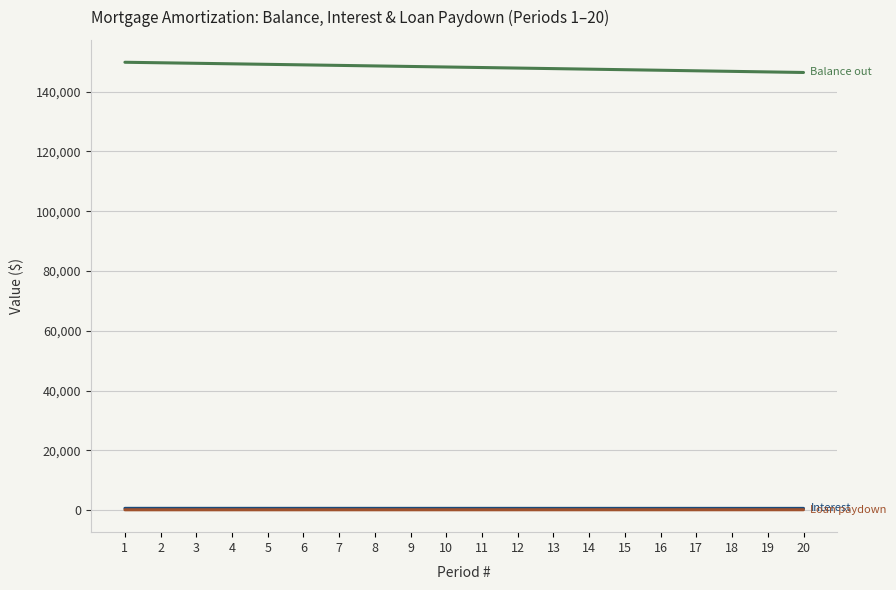

What is the greatest value displayed?

149827.9